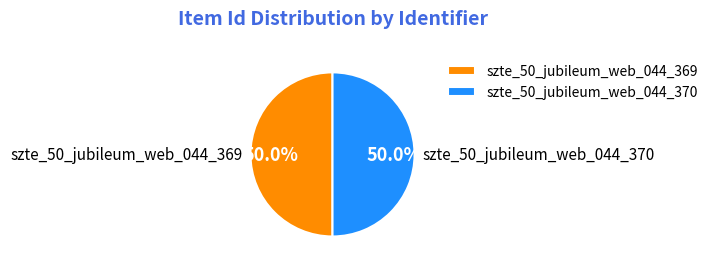

What portion of the pie excludes szte_50_jubileum_web_044_369?

50.0%